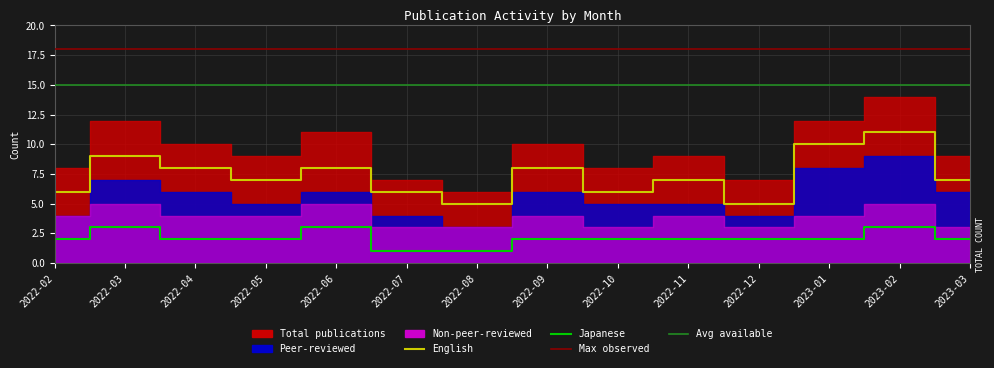

Count the English values in the range 6 to 8.

9